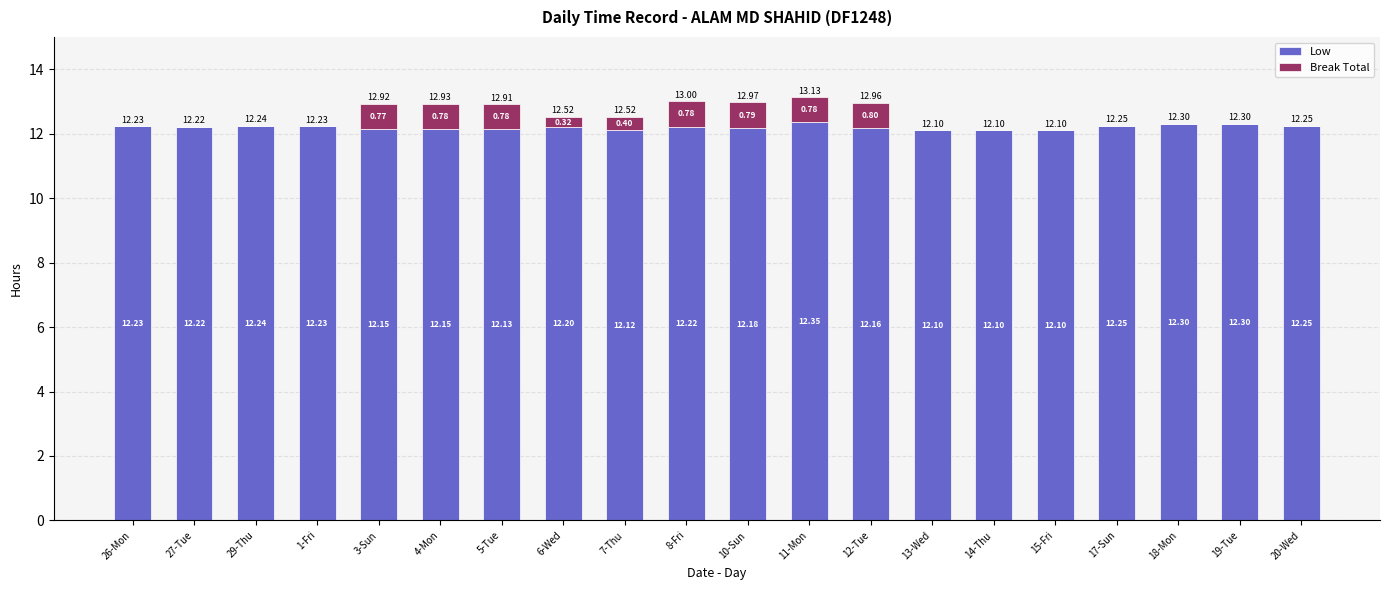

At which category is the sum across all series the highest?

11-Mon